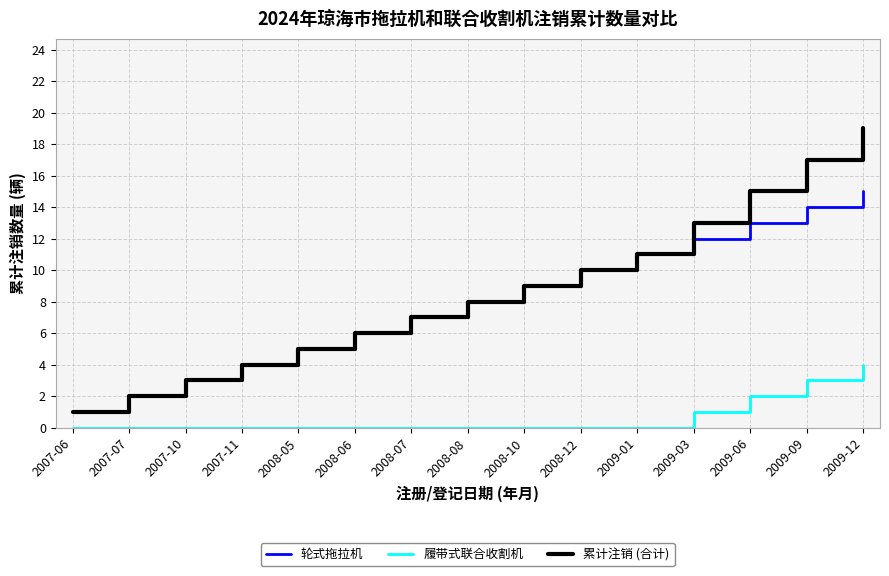

Reading left to right, extract all data points from this chart.

轮式拖拉机: 1	2	3	4	5	6	7	8	9	10	11	12	13	14	15
履带式联合收割机: 0	0	0	0	0	0	0	0	0	0	0	1	2	3	4
累计注销 (合计): 1	2	3	4	5	6	7	8	9	10	11	13	15	17	19